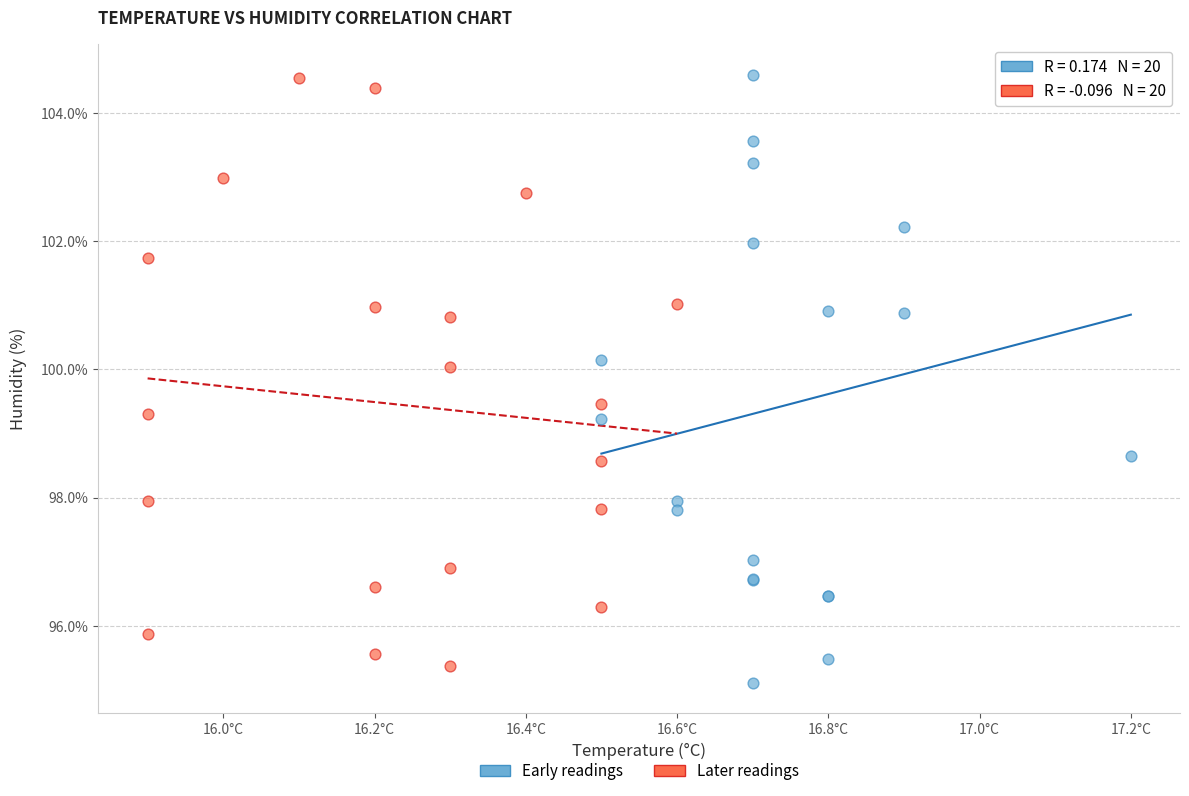

What are all the series names shown in the legend?

Early readings, Later readings